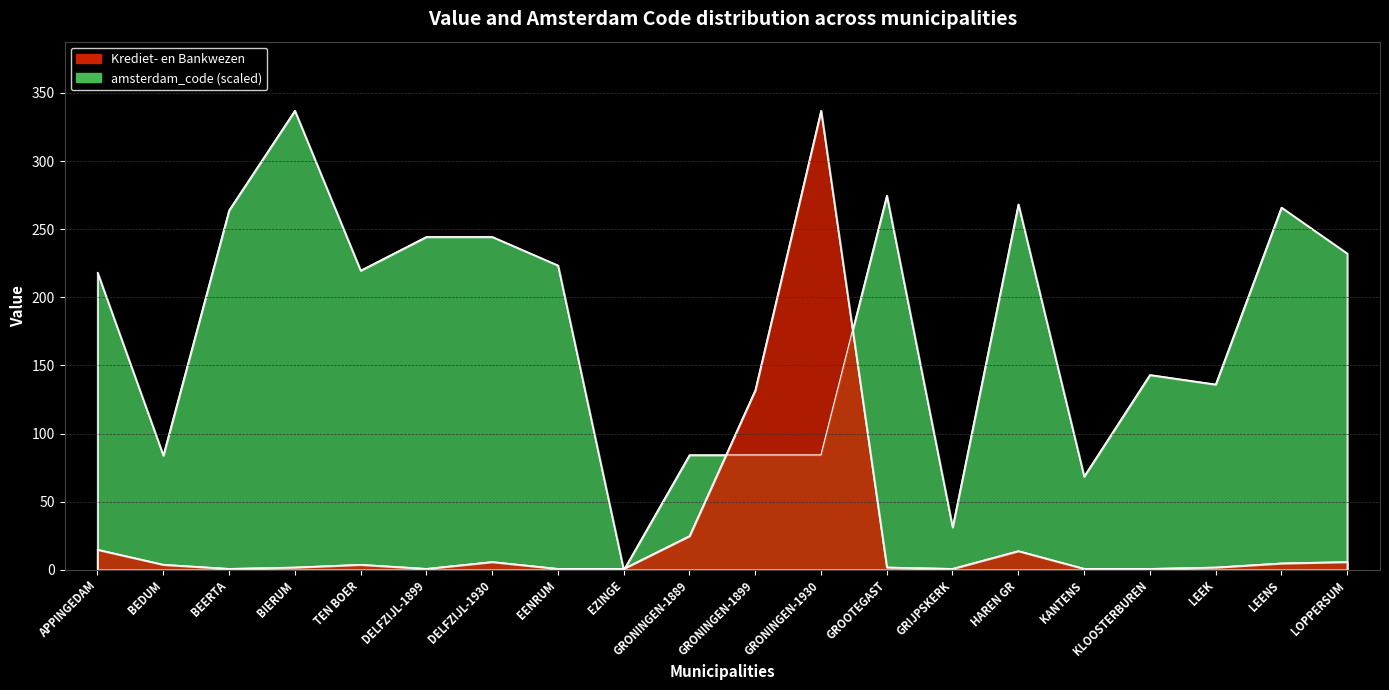

At which category does the chart reach its minimum across all series?

EZINGE